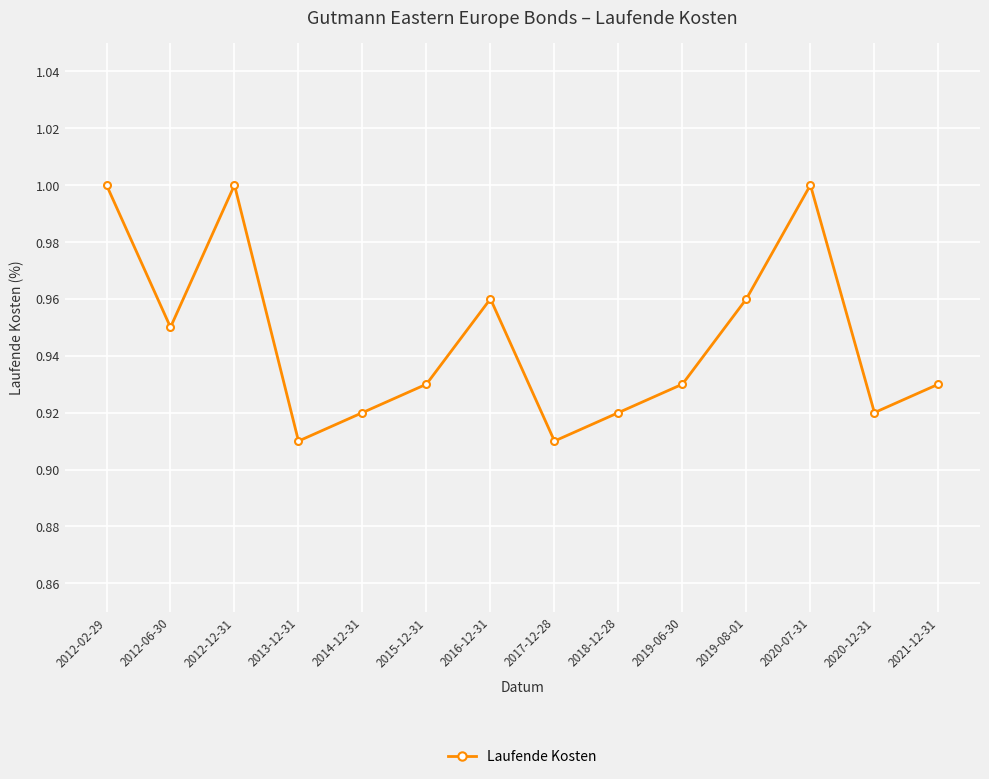

At which category does the data reach its first local peak?

2012-12-31